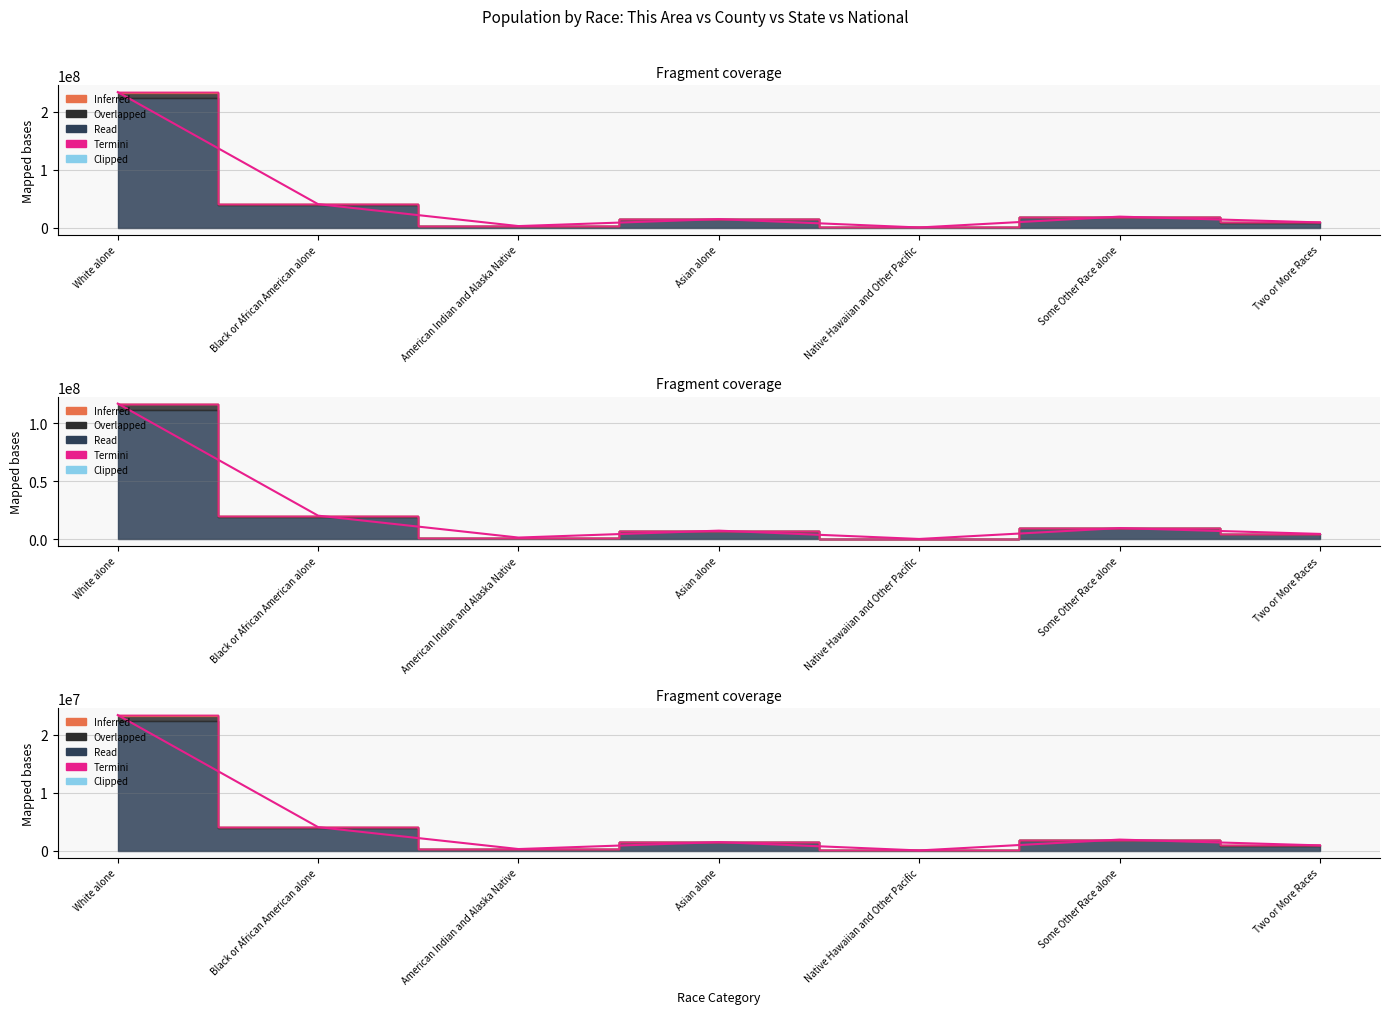

What is the difference between the values at Two or More Races and Asian alone?

562578.8